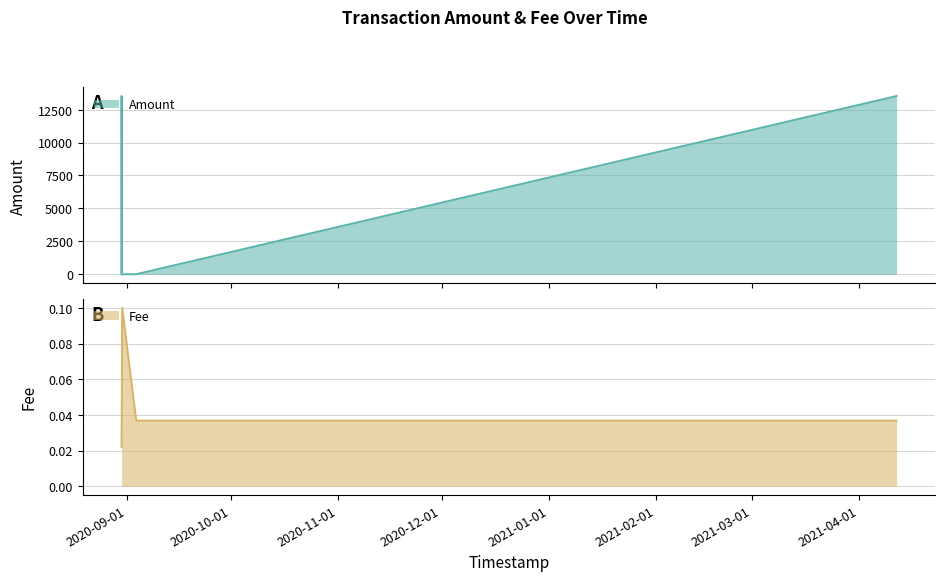

How many values in the Amount series are below 10?

2